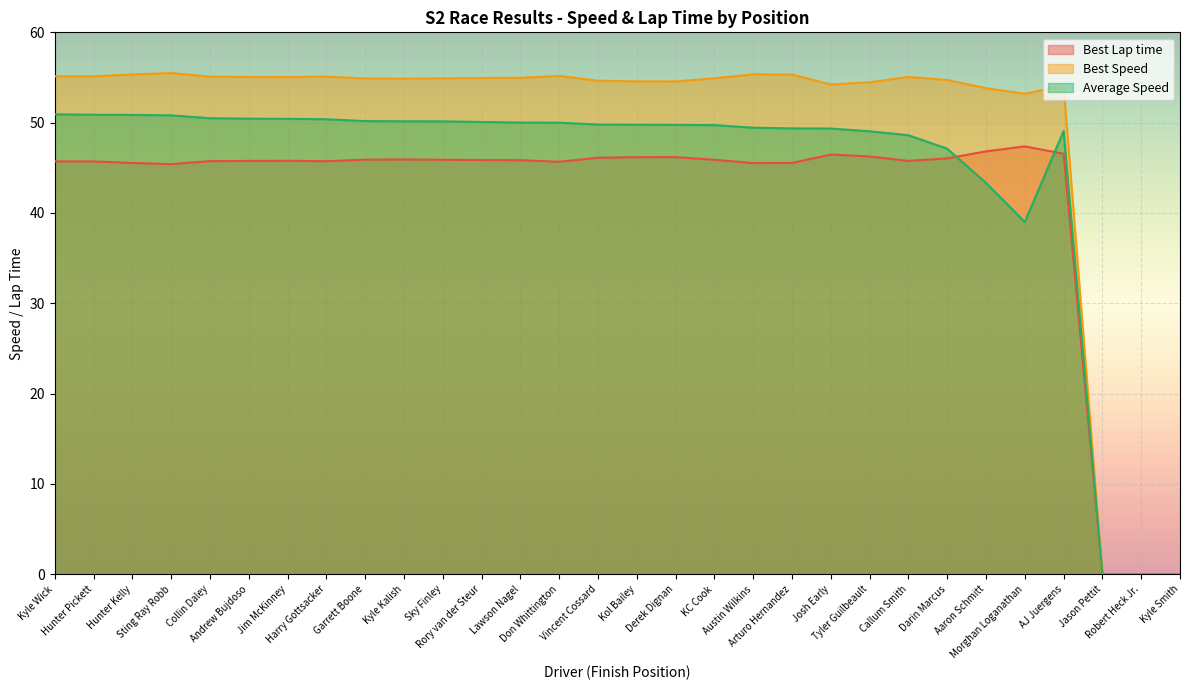

What is the difference between the second highest and second lowest values in the Average Speed series?

50.9